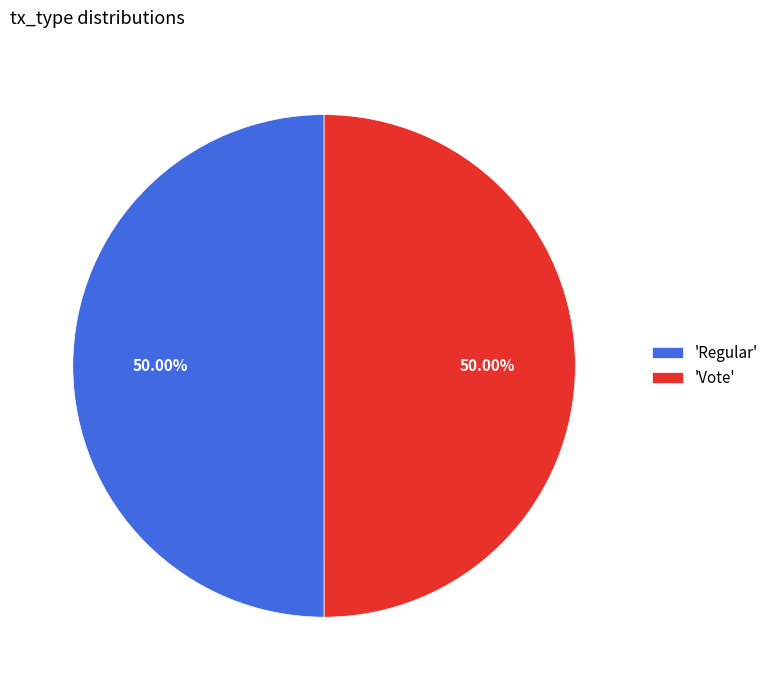

Do 'Vote' and 'Regular' together represent more than half of the pie?

Yes